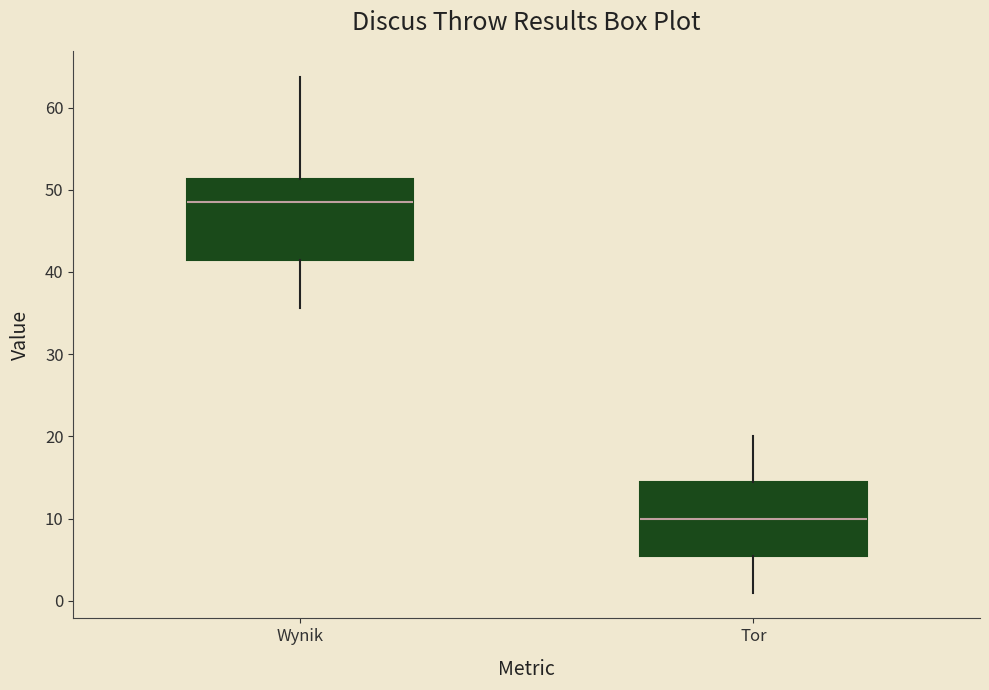

Where is the upper edge of the box for Wynik on the y-axis? The values are not printed on the chart, so give them approximately, as read against the axis.

51